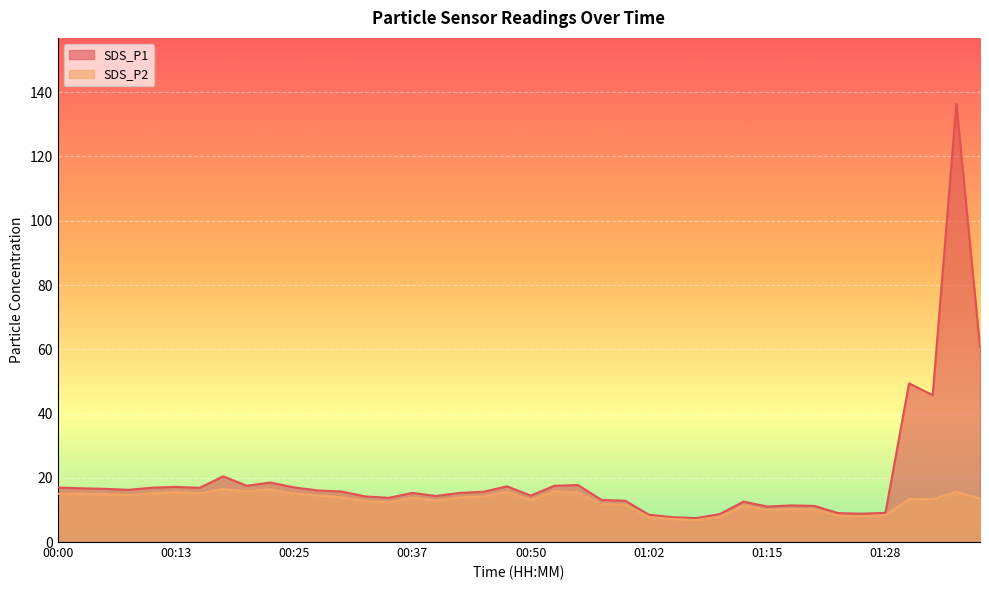

At which label does SDS_P2 first exceed 13?

00:00